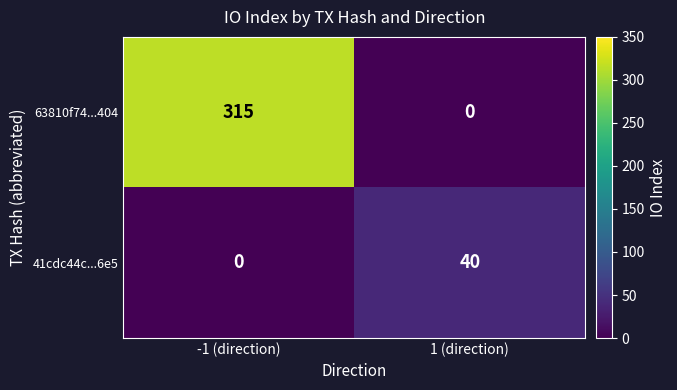

Rank the series by their maximum value, from highest to lowest.

63810f74...404, 41cdc44c...6e5